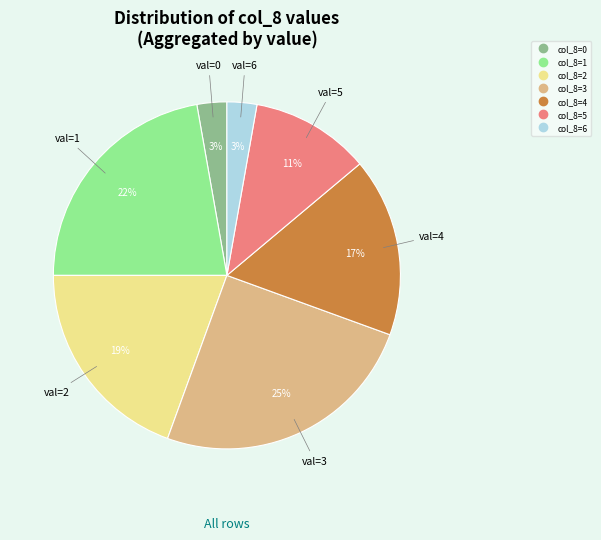

Is there any slice that represents more than half of the pie?

No